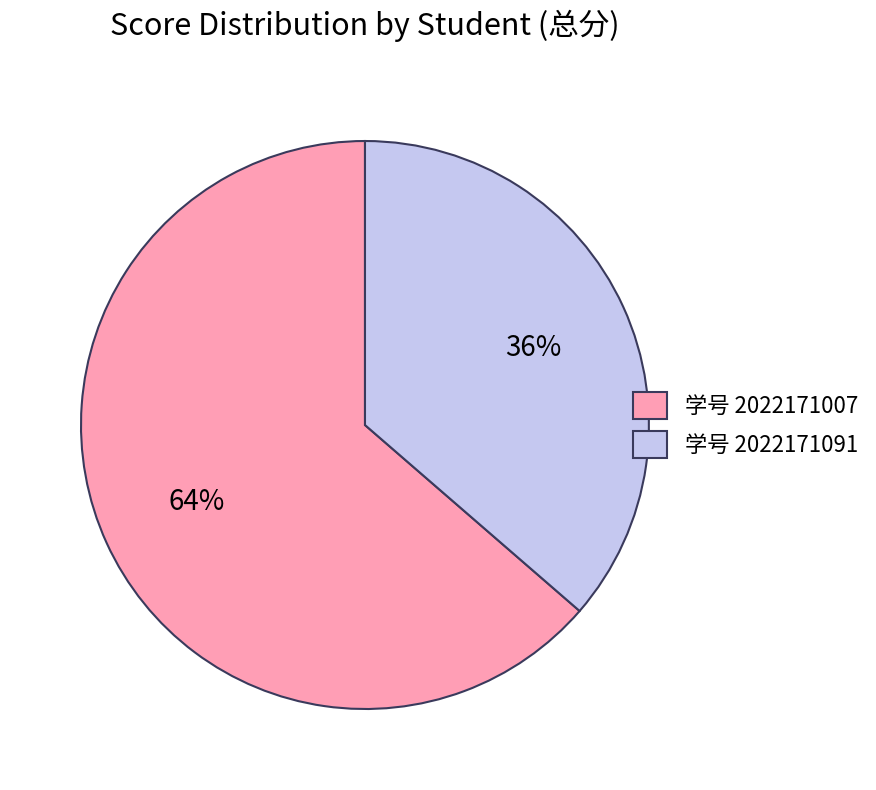

Rank the categories by value from lowest to highest.

学号 2022171091, 学号 2022171007